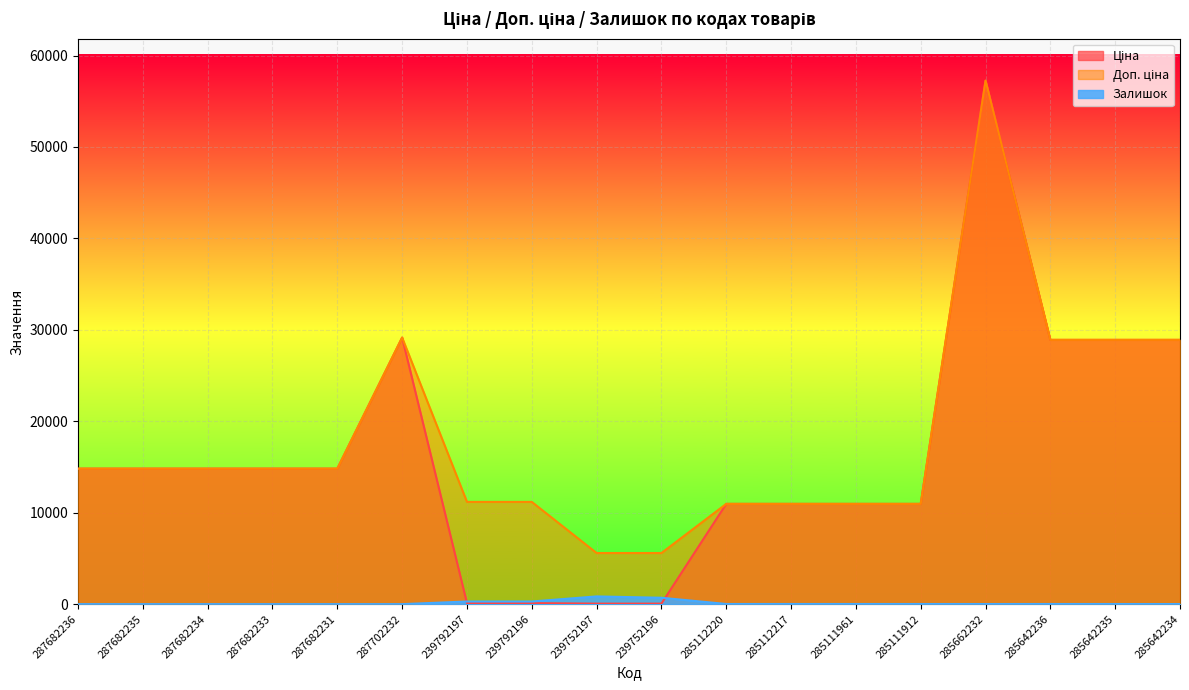

Which series changed the most between 285642236 and 285642235?

Залишок